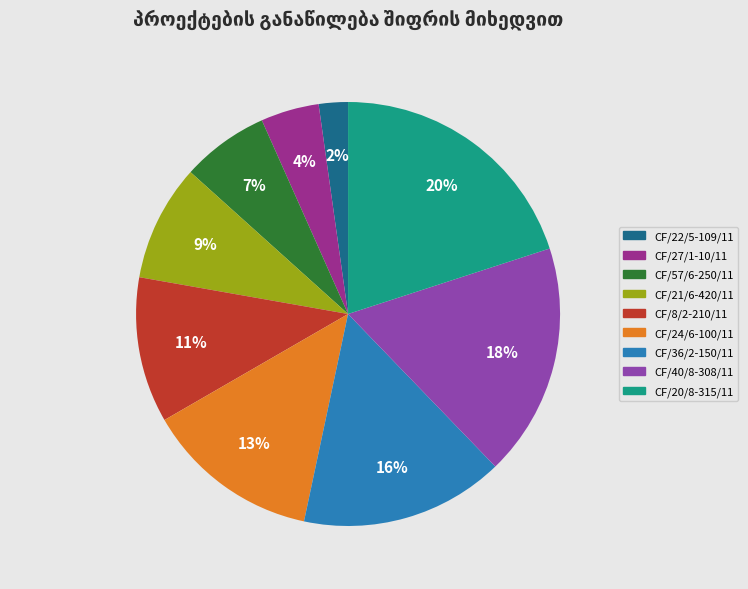

Which slice is the smallest?

CF/22/5-109/11